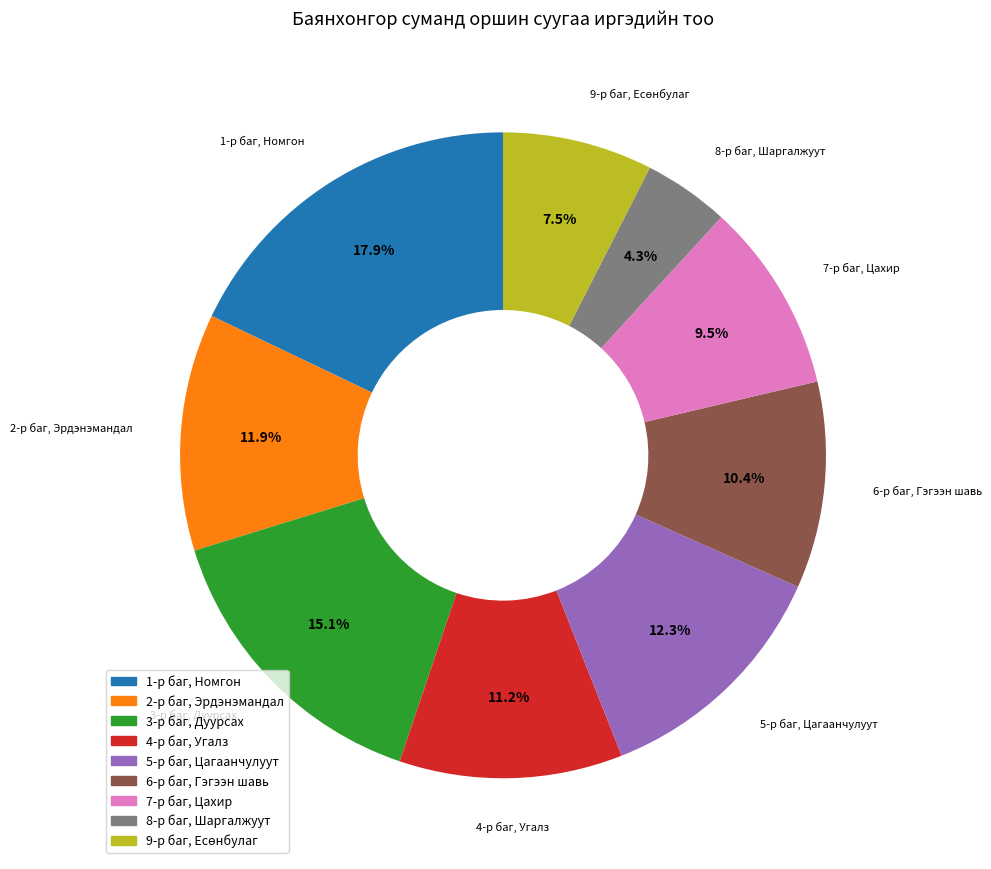

How many segments does this pie chart have?

9